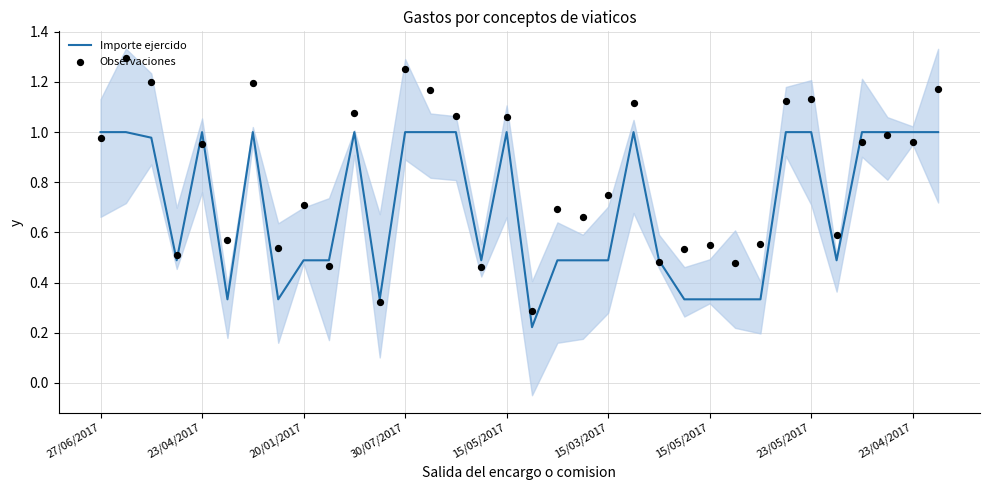

At how many categories does at least one series exceed 0?

34